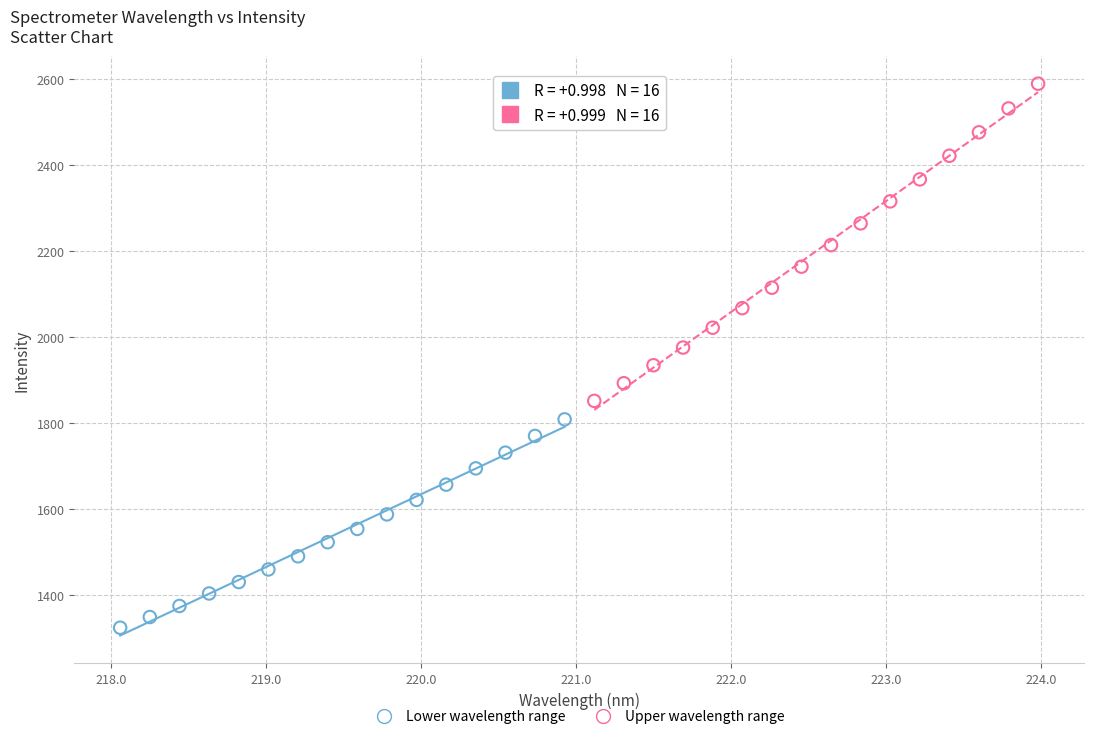

Which series reaches the minimum Y coordinate?

Lower wavelength range